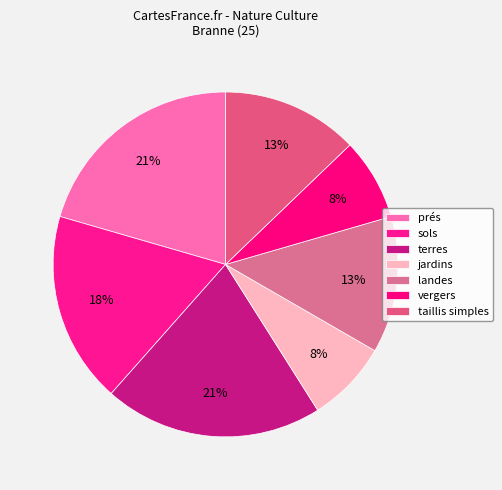

Is it true that vergers is 8% of the pie?

True